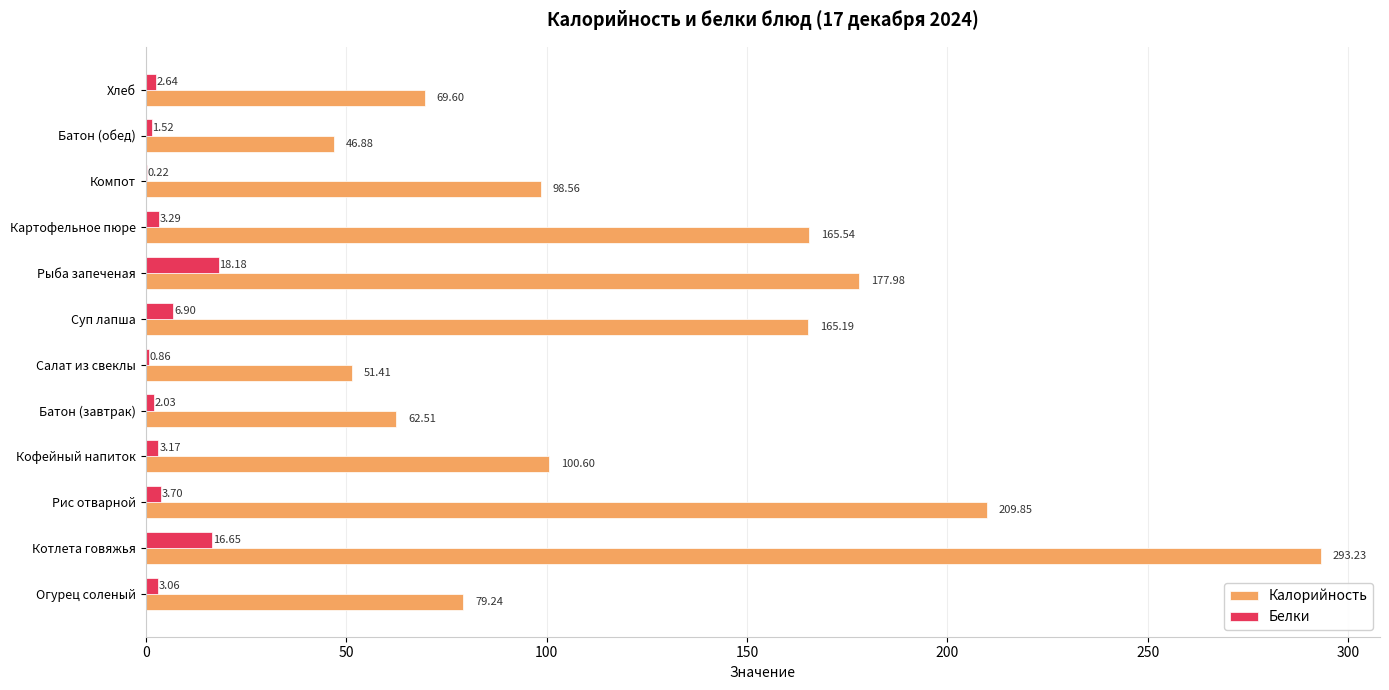

Is the value of Белки at Батон (обед) greater than the value of Калорийность at Батон (завтрак)?

No